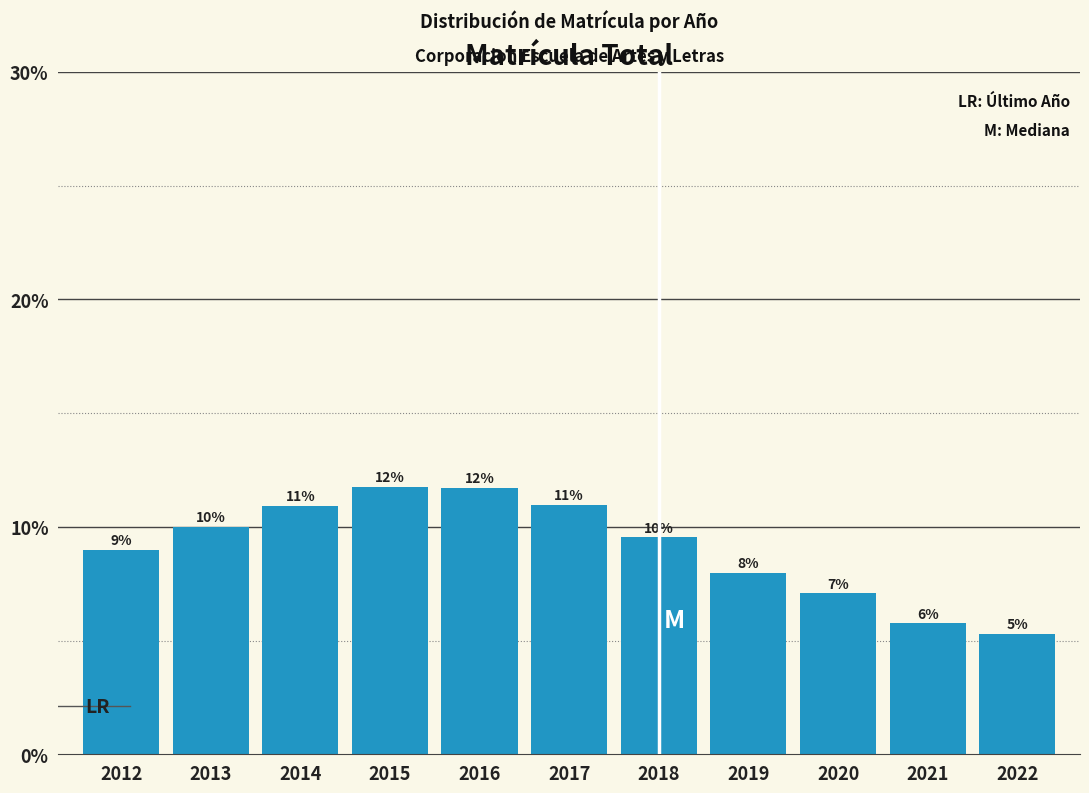

Are the bars horizontal?

No